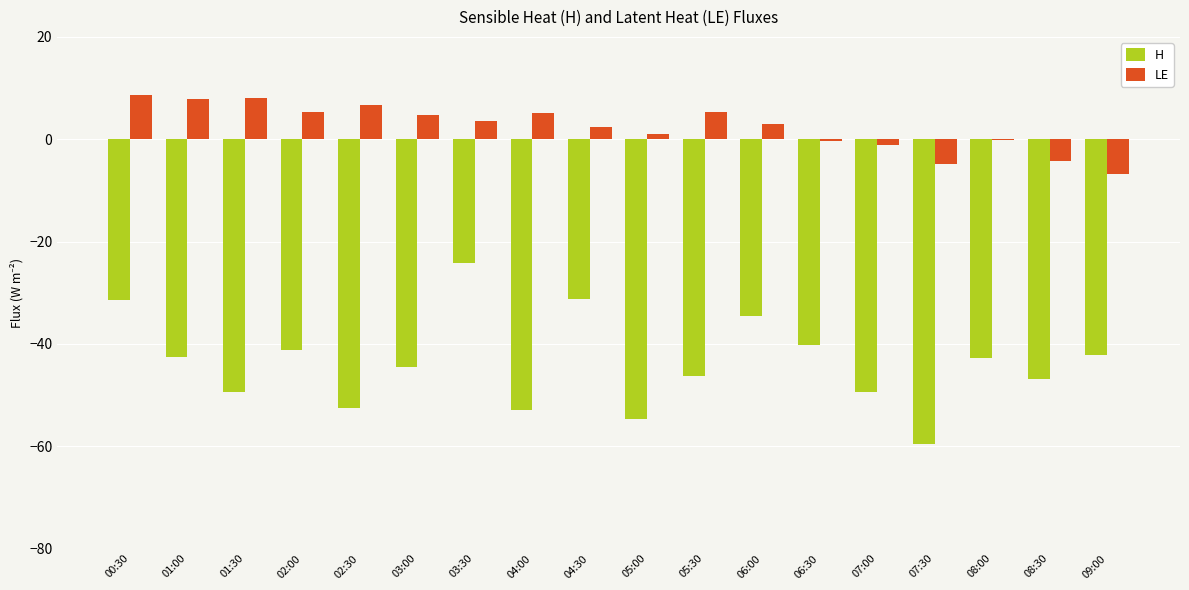

Does the chart contain stacked bars?

No